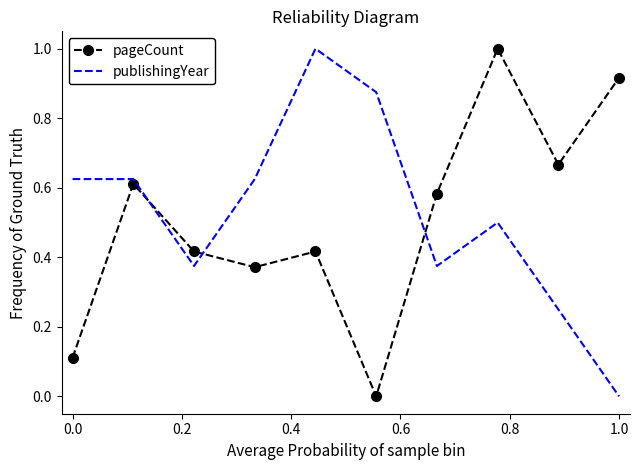

Which series has the largest total across all categories?

publishingYear